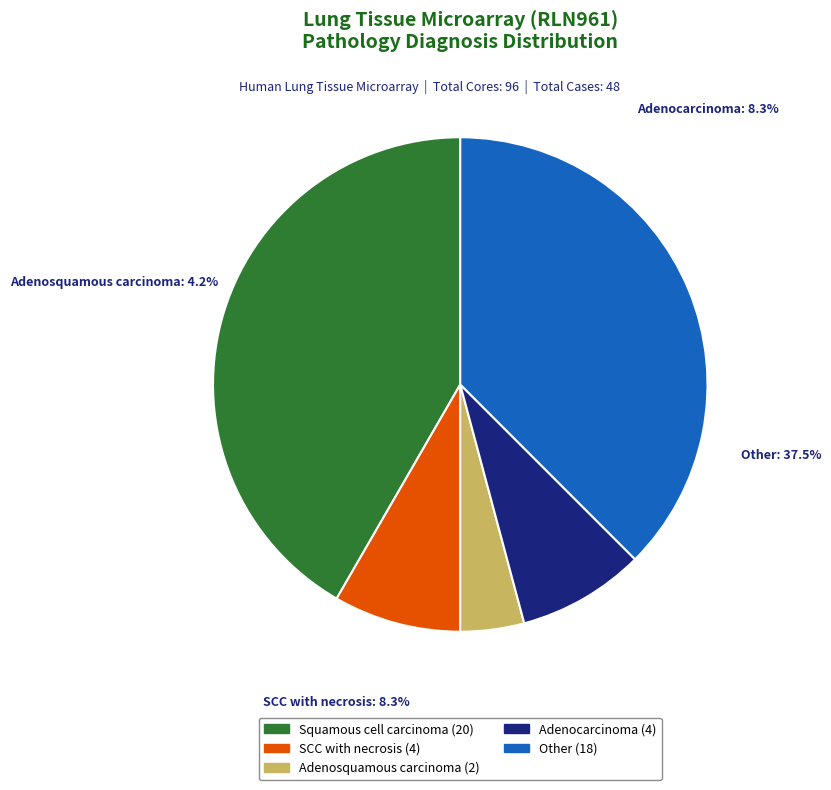

Count the number of slices in the pie.

5